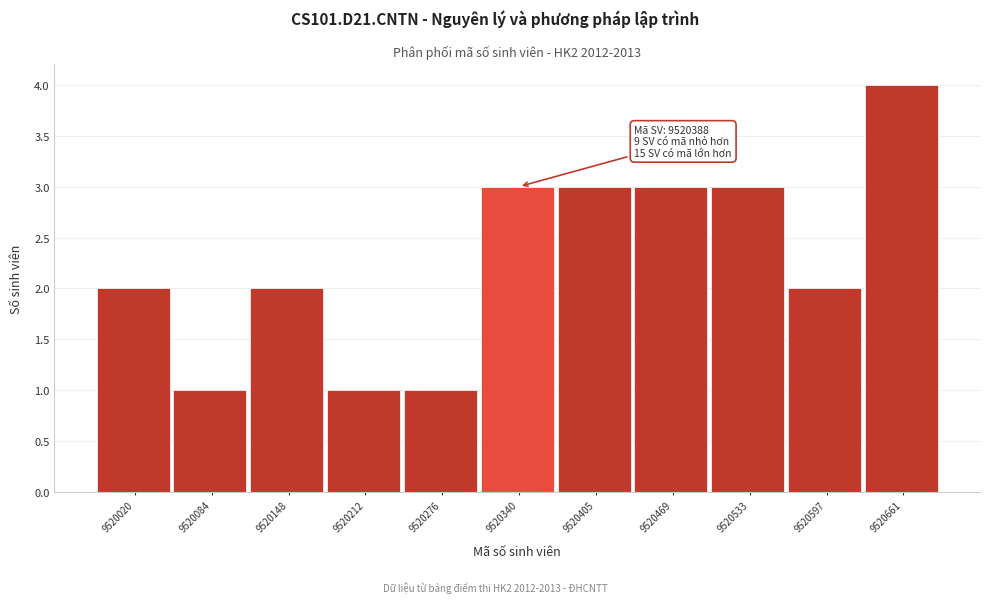

Reading left to right, transcribe all the data shown in this chart.

2	1	2	1	1	3	3	3	3	2	4